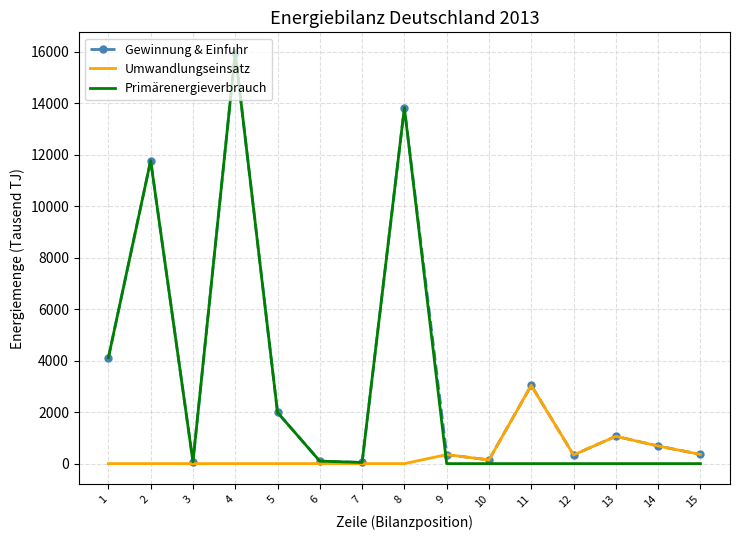

Is the value of Gewinnung & Einfuhr at 5 greater than the value of Umwandlungseinsatz at 14?

Yes